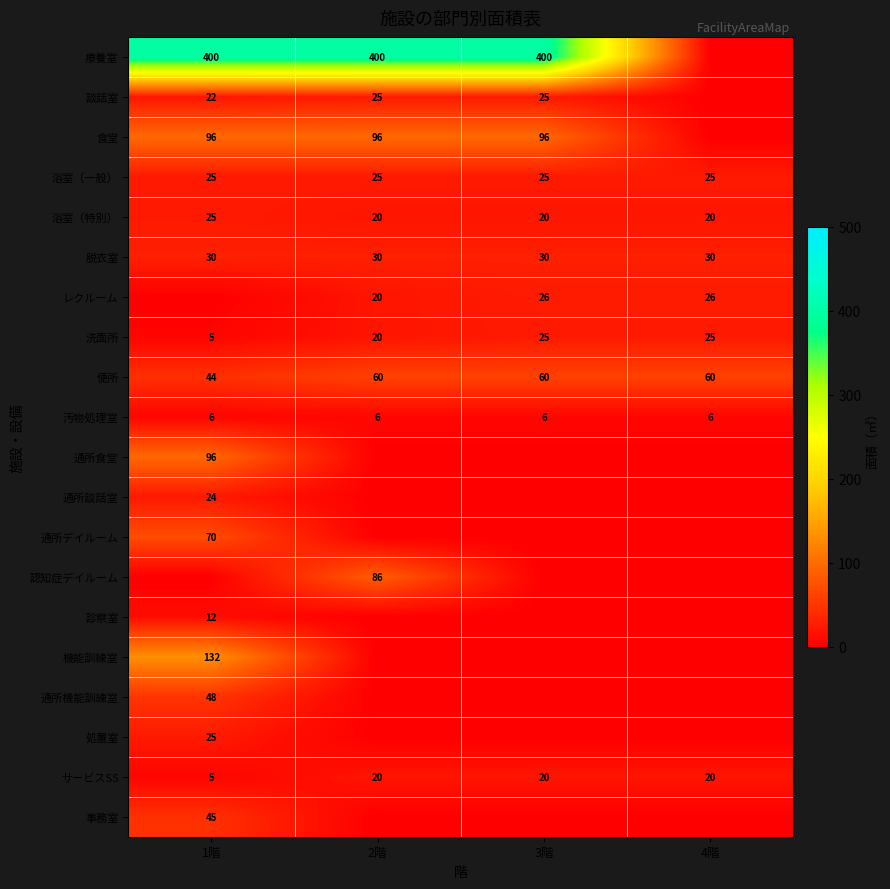

Which has a higher value, 3階 or 1階?

3階